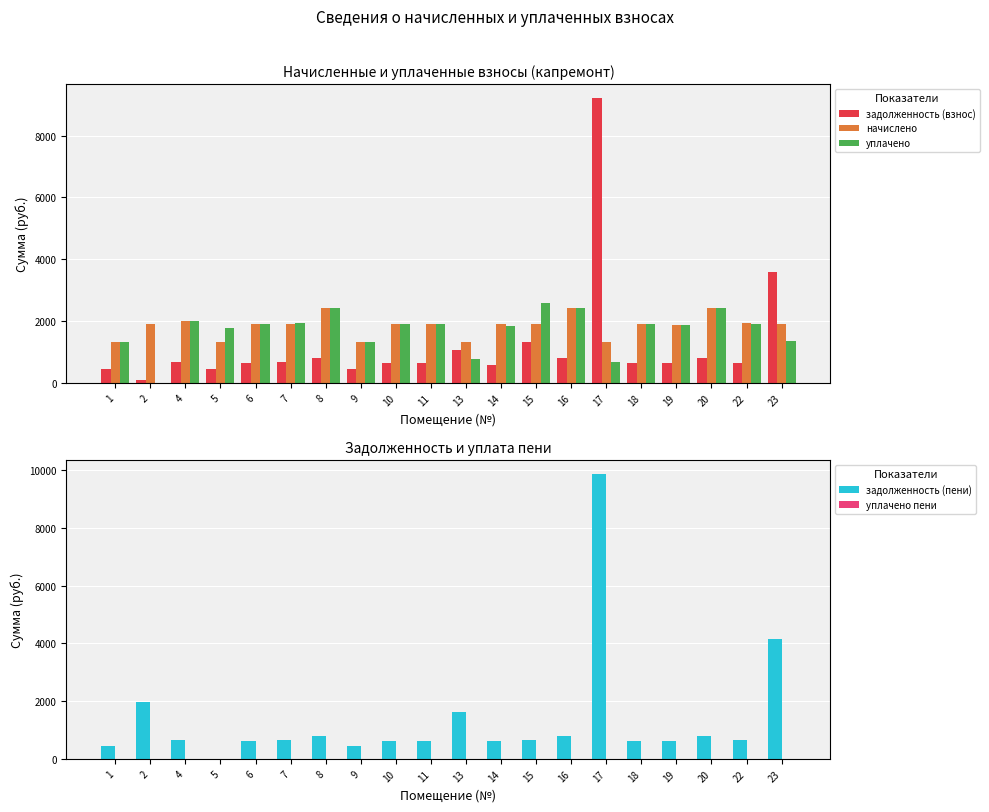

Is it true that задолженность (взнос) equals 1905.8 at 13?

False